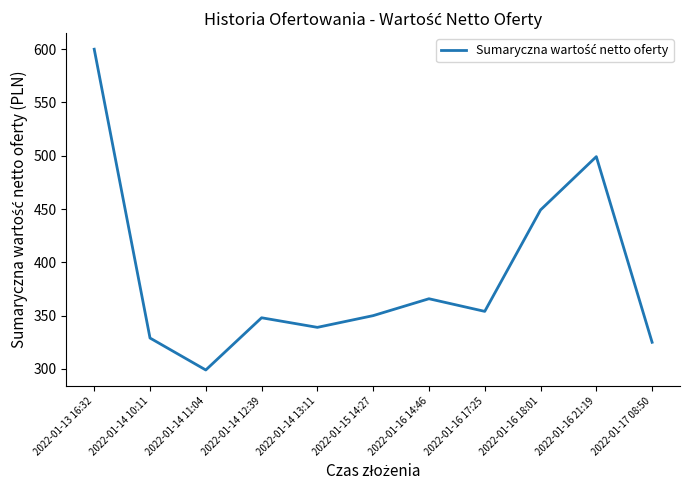

What is the maximum value shown in the chart?

600.0